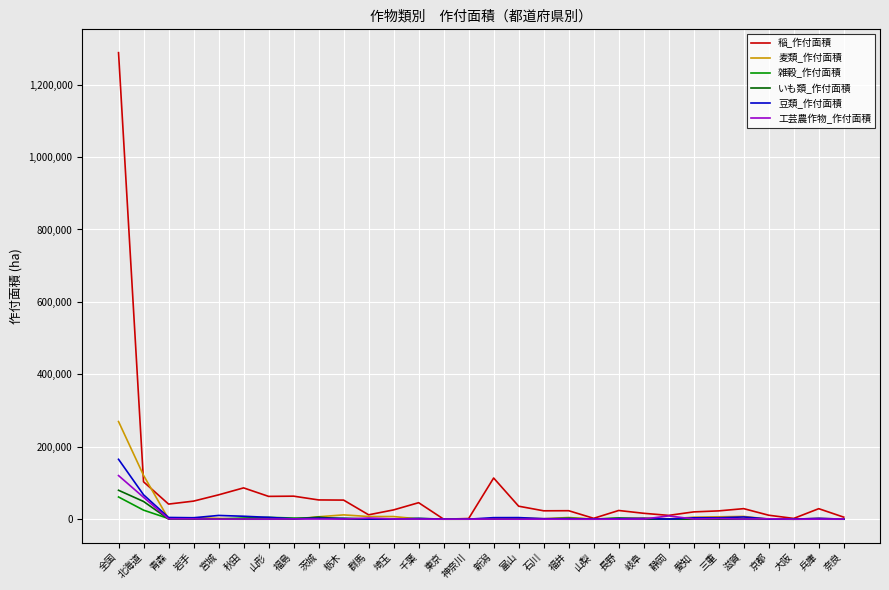

What is the sum of the 稲_作付面積 values at 茨城 and 新潟?

166921